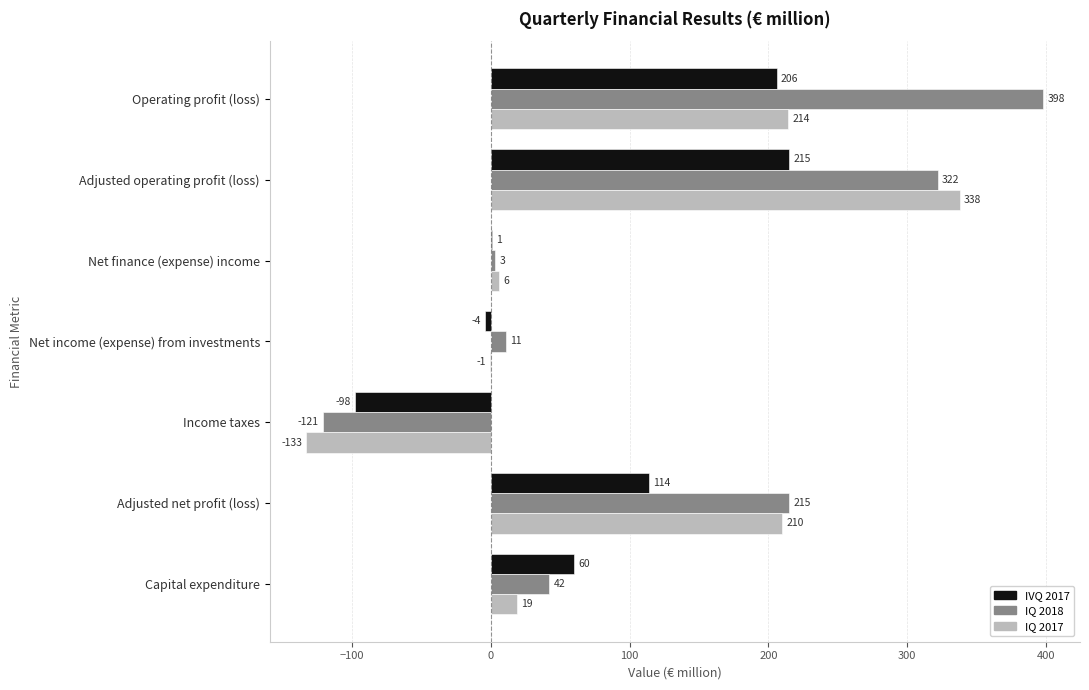

At which category is the sum across all series the highest?

Adjusted operating profit (loss)